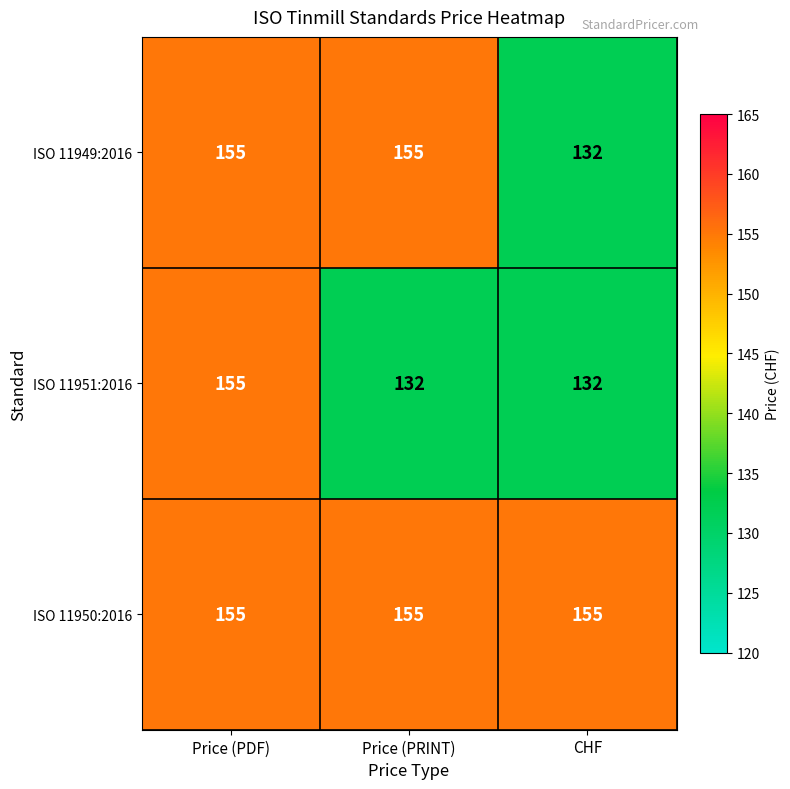

At how many categories does at least one series exceed 139?

3